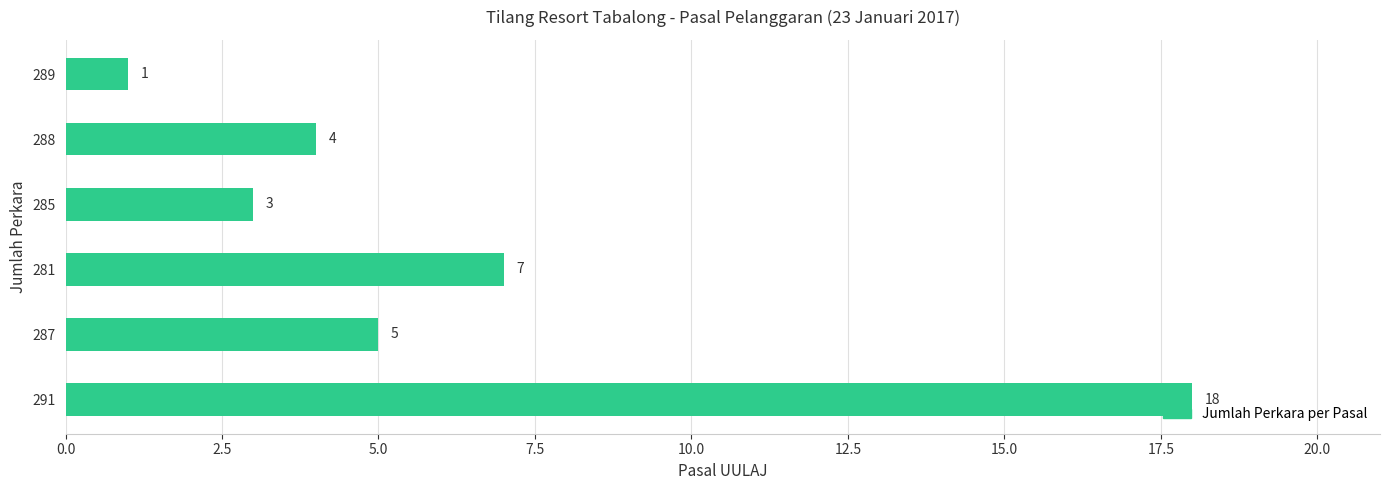

Reading bottom to top, what are all the values shown in this chart?

18	5	7	3	4	1